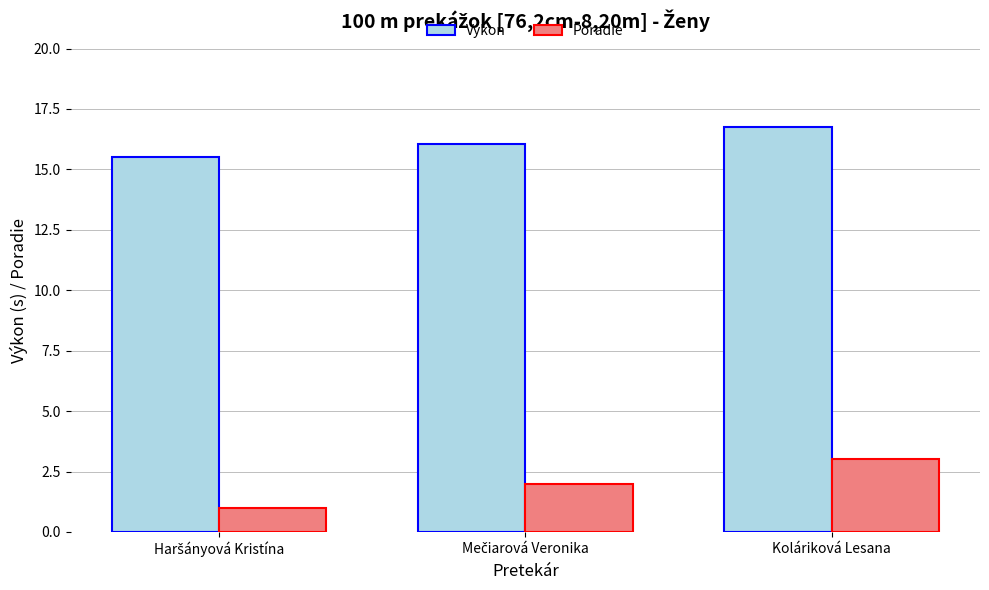

What are all the series names shown in the legend?

Výkon, Poradie